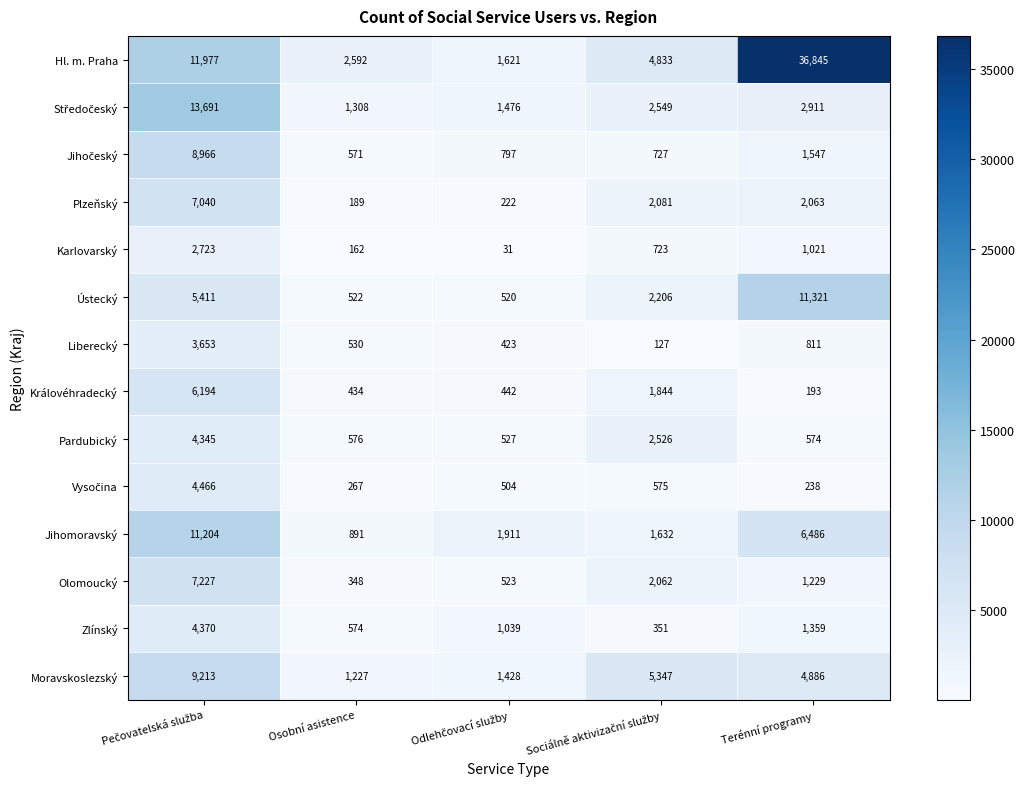

What value does the Zlínský series have at Terénní programy, to the nearest 50?

1350